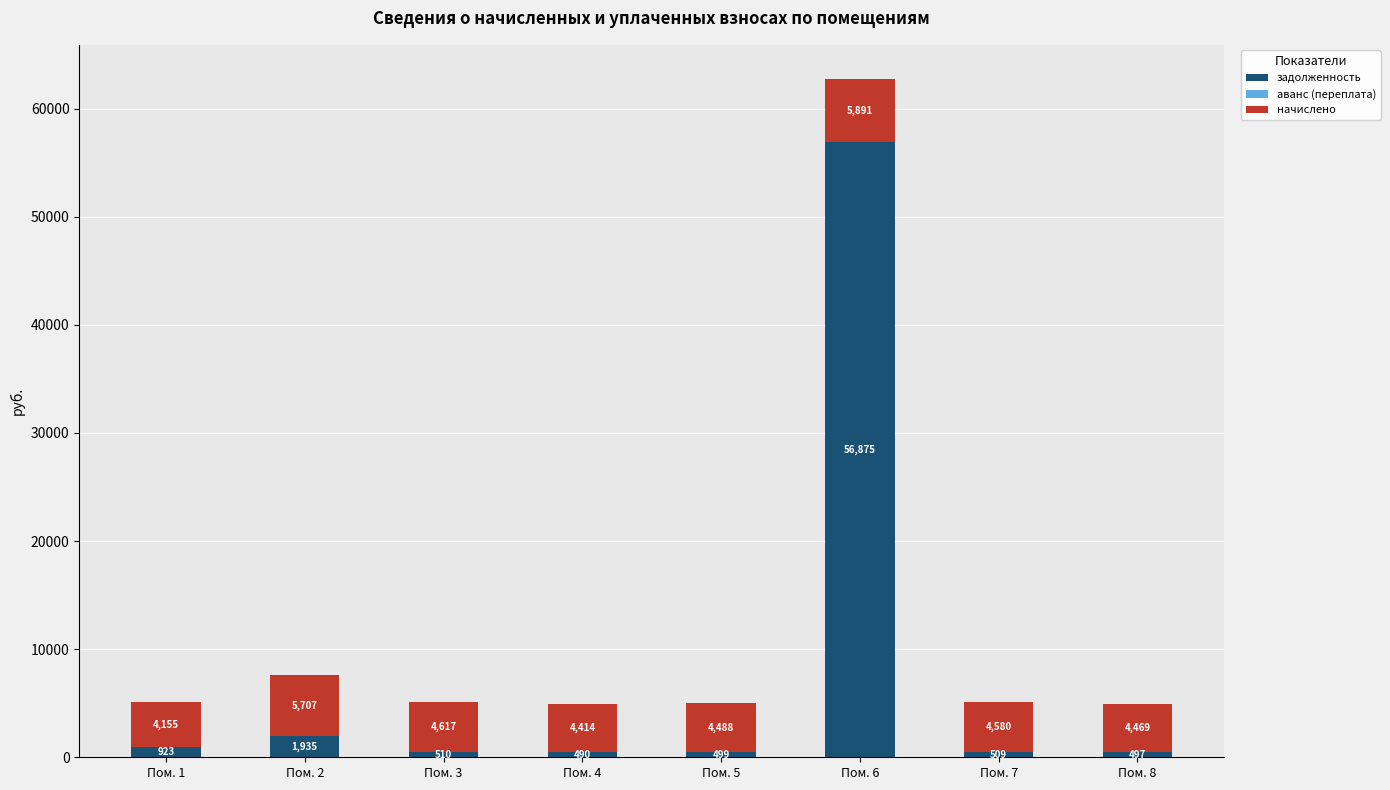

At which category is the sum across all series the highest?

Пом. 6